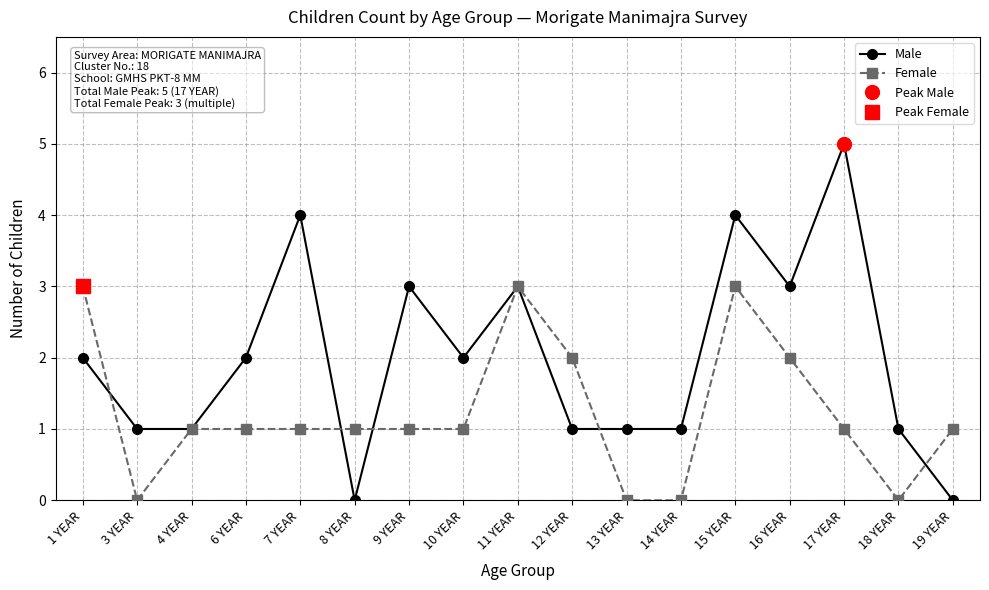

Rank the categories by Male value from highest to lowest.

17 YEAR, 7 YEAR, 15 YEAR, 9 YEAR, 11 YEAR, 16 YEAR, 1 YEAR, 6 YEAR, 10 YEAR, 3 YEAR, 4 YEAR, 12 YEAR, 13 YEAR, 14 YEAR, 18 YEAR, 8 YEAR, 19 YEAR